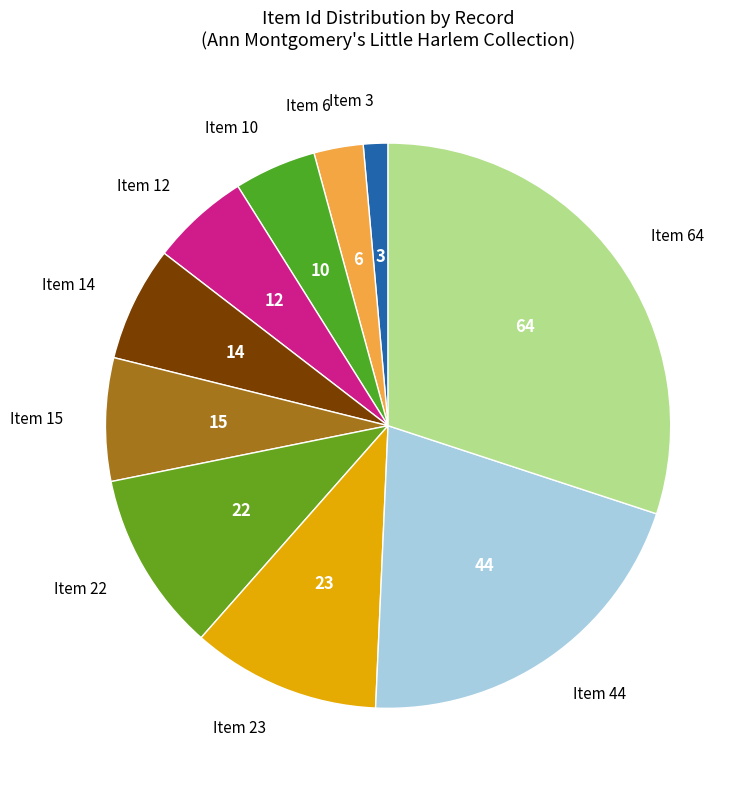

Is it true that Item 64 is 39% of the pie?

False